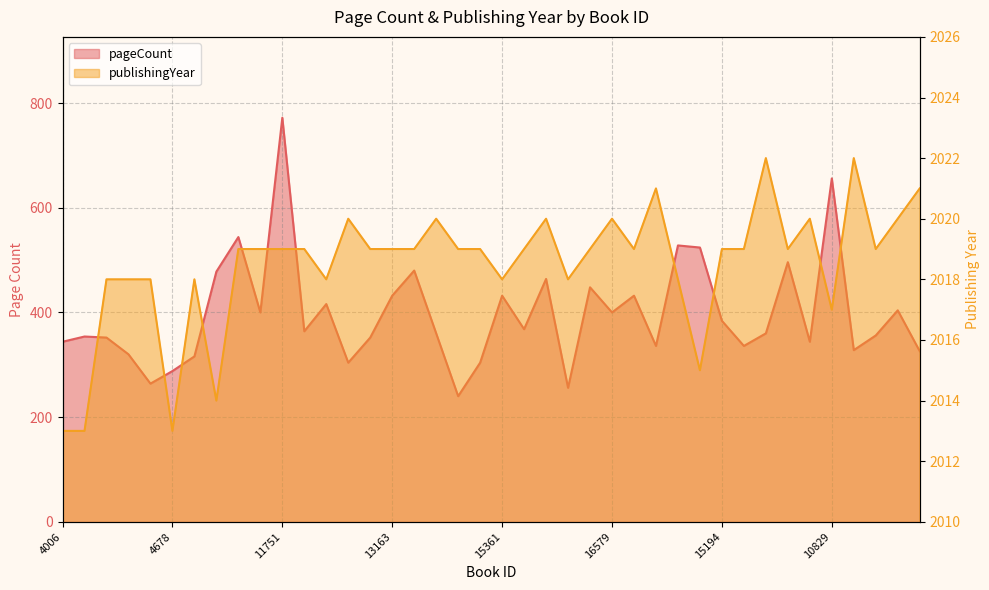

Rank the series by their average value, from highest to lowest.

publishingYear, pageCount